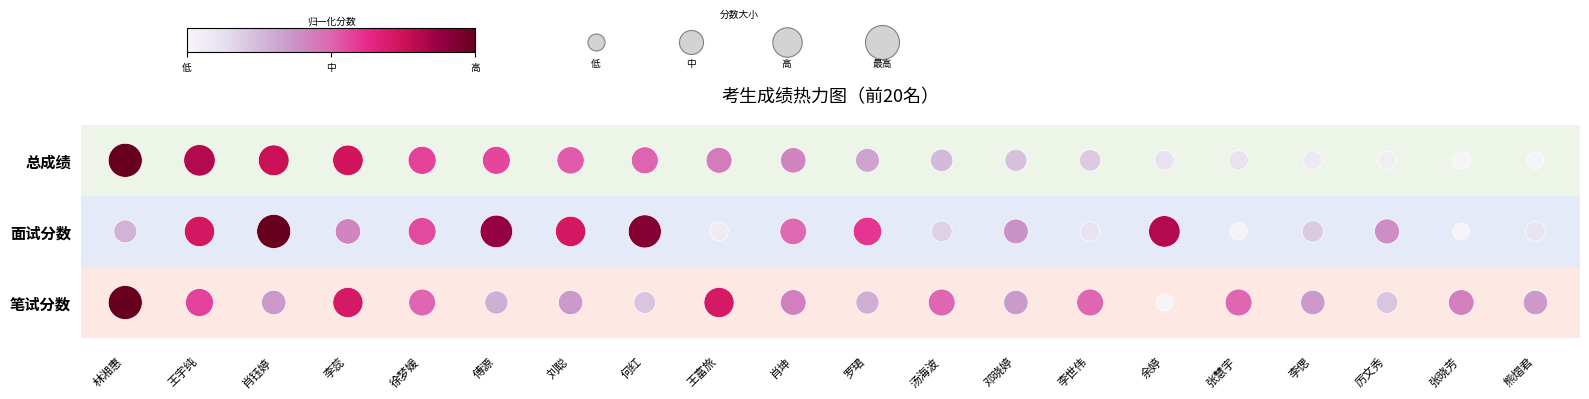

How many categories are shown in the chart?

20